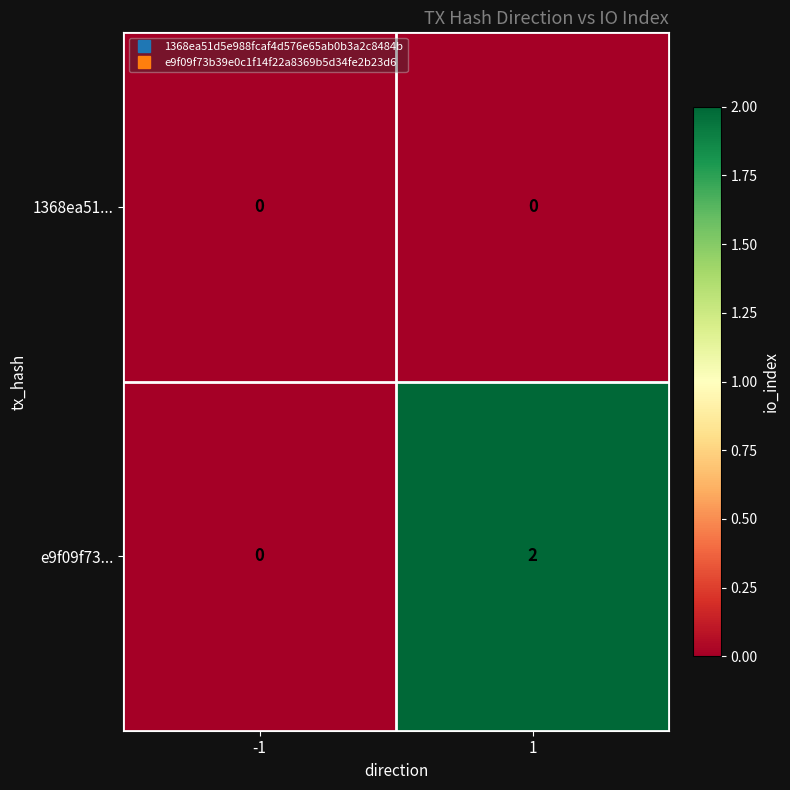

The 1368ea51... series shows 0 at 1. True or false?

True